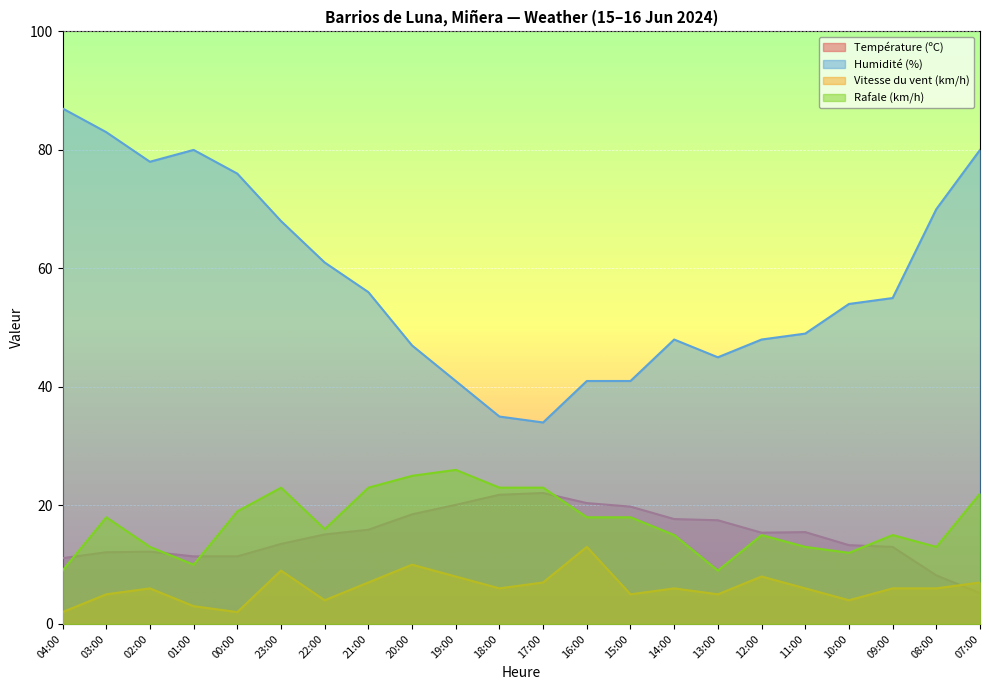

At which label does Rafale (km/h) first exceed 18?

00:00